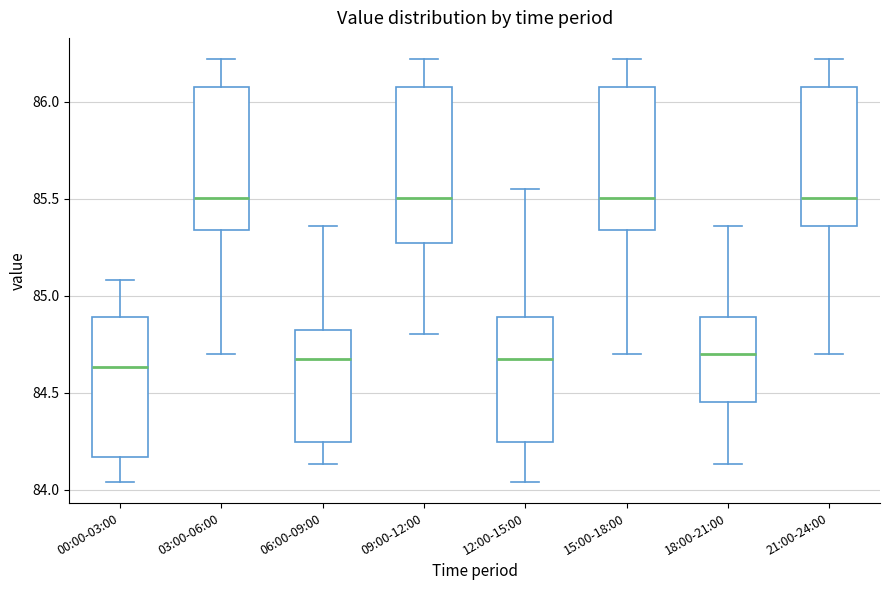

Comparing the boxes themselves (not the whiskers), which one is the tallest?

09:00-12:00